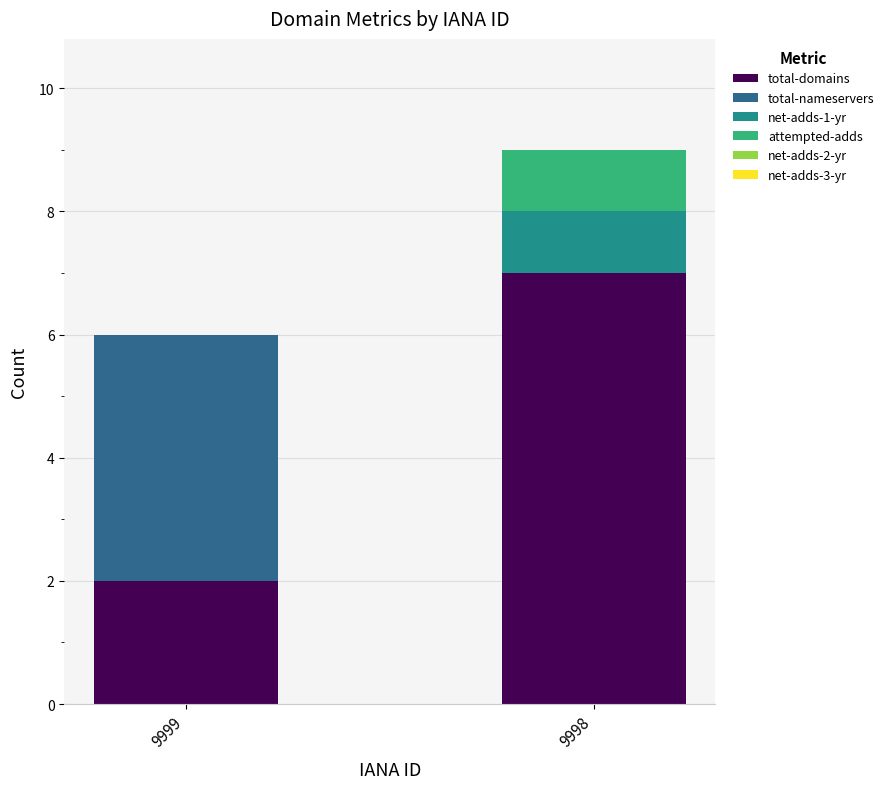

Does the chart contain stacked bars?

Yes